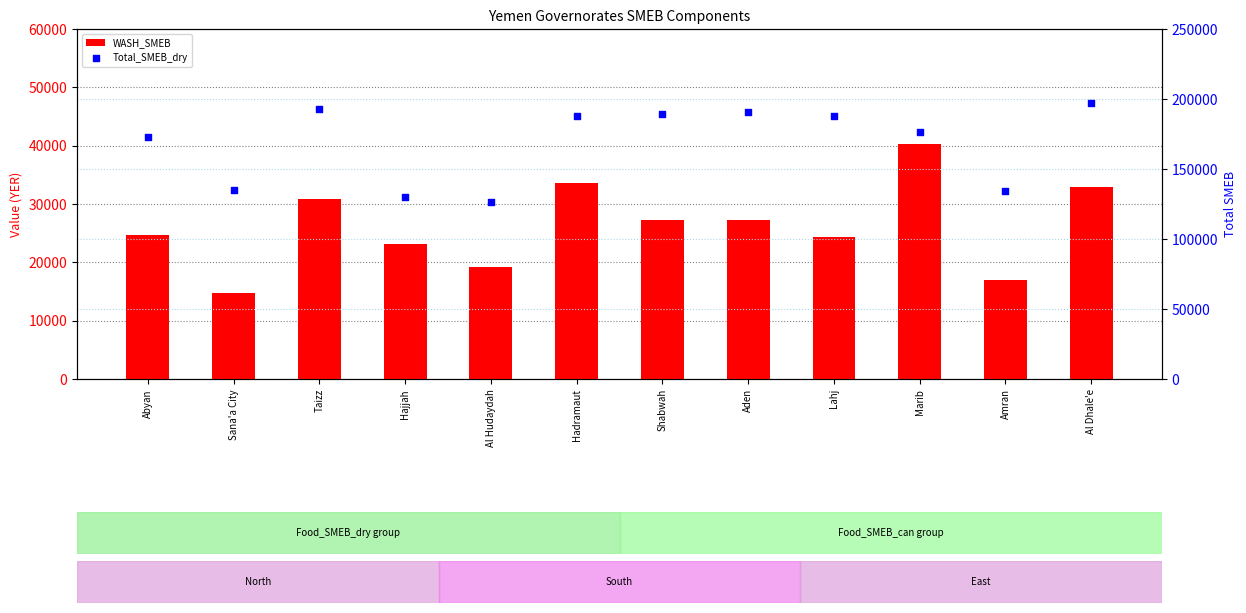

Which series has the largest total across all categories?

Total_SMEB_dry